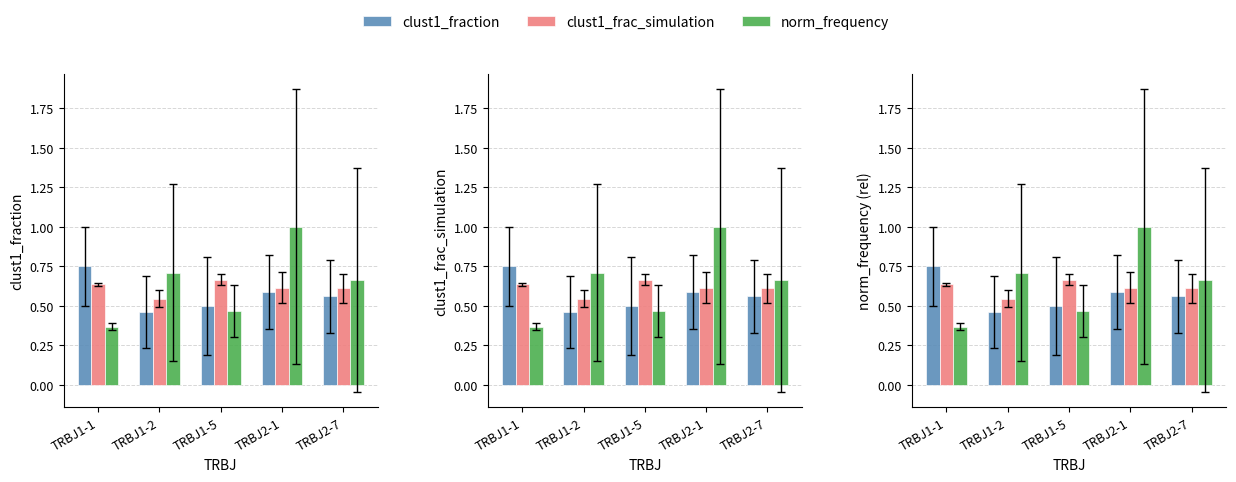

Rank the categories by clust1_fraction value from lowest to highest.

TRBJ1-2, TRBJ1-5, TRBJ2-7, TRBJ2-1, TRBJ1-1